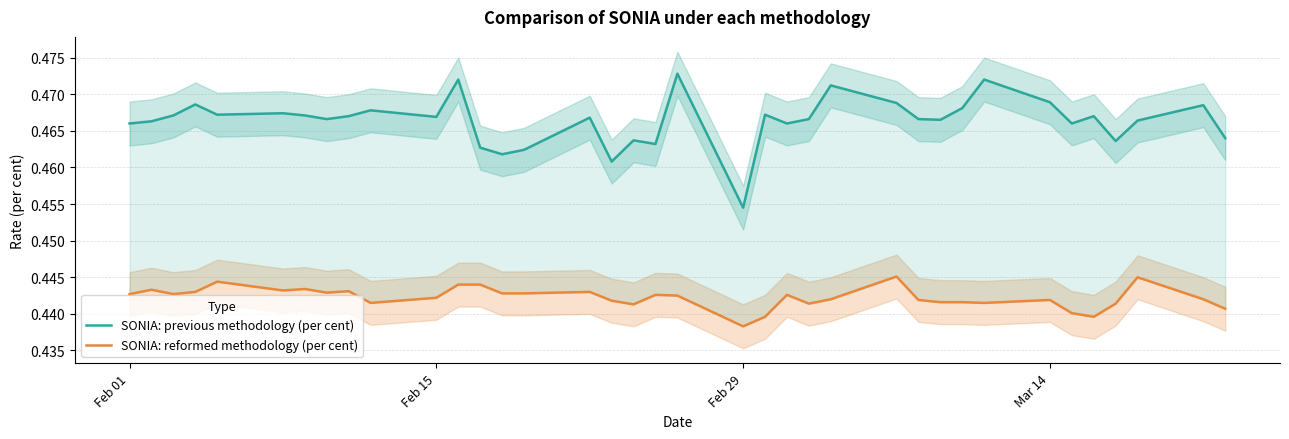

True or false: SONIA: previous methodology (per cent) has more than 0 interior local peaks.

True